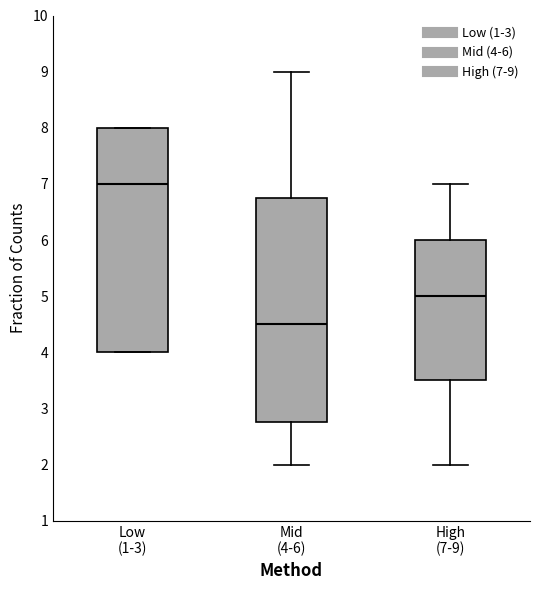

Which box has the lowest median line?

Mid (4-6)